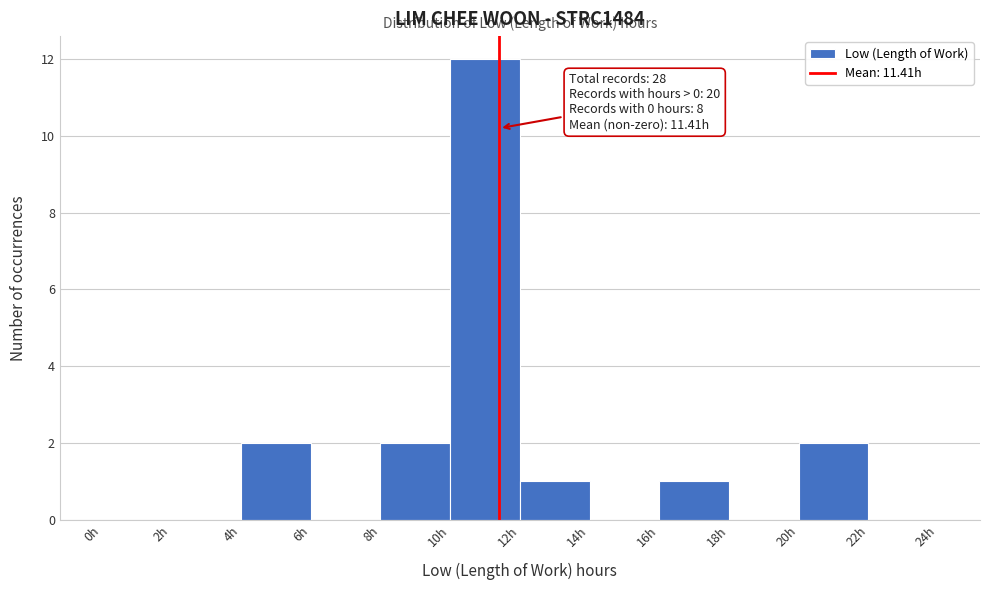

Which range on the x-axis has the tallest bar?

10 to 12